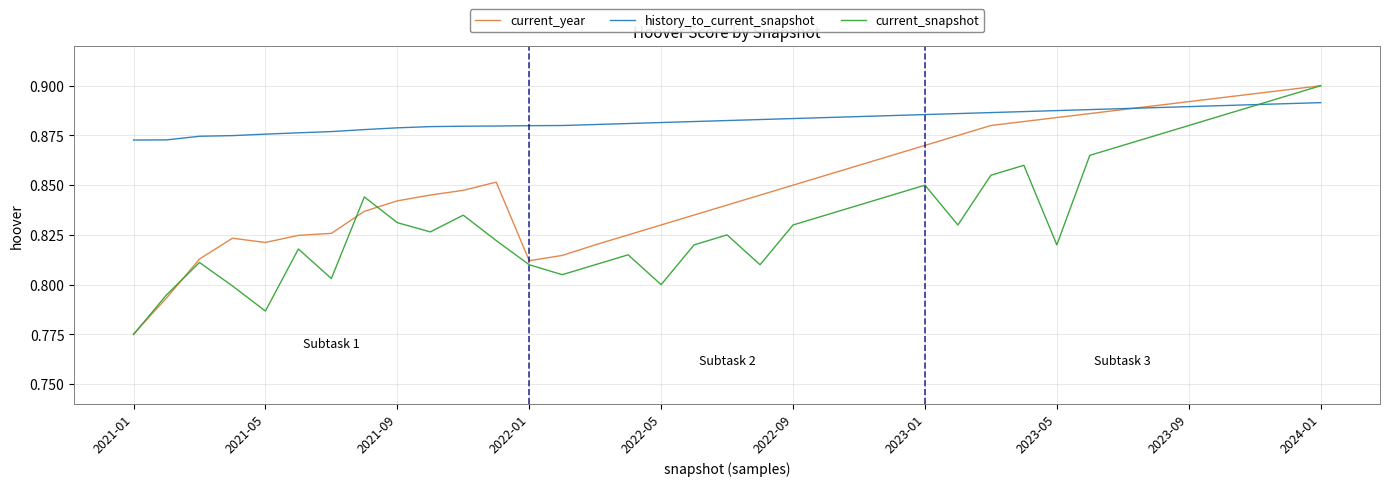

Rank the series by their average value, from highest to lowest.

history_to_current_snapshot, current_year, current_snapshot